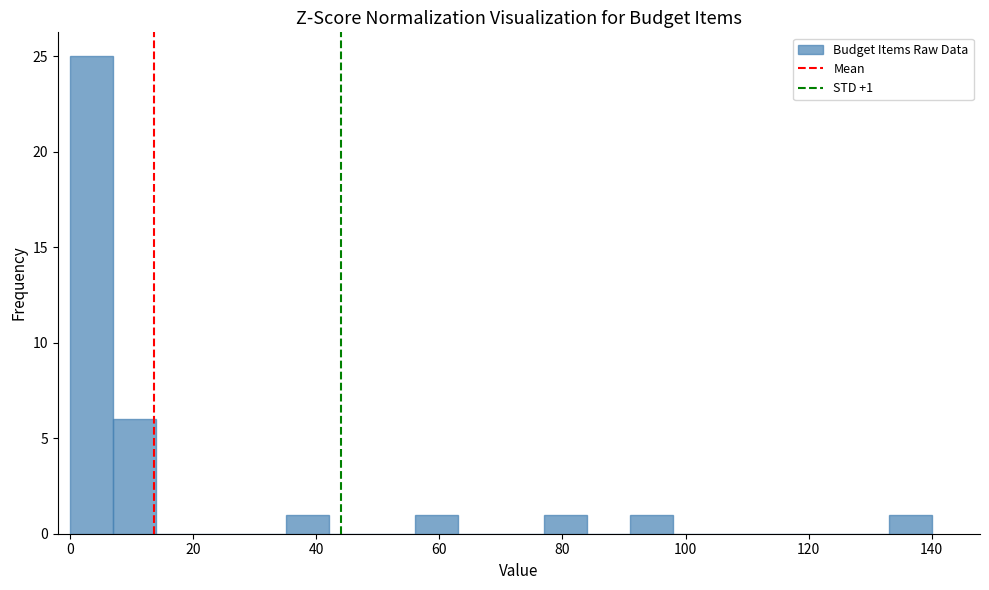

Read against the x-axis, roughly where is the centre of the tallest bar?

4